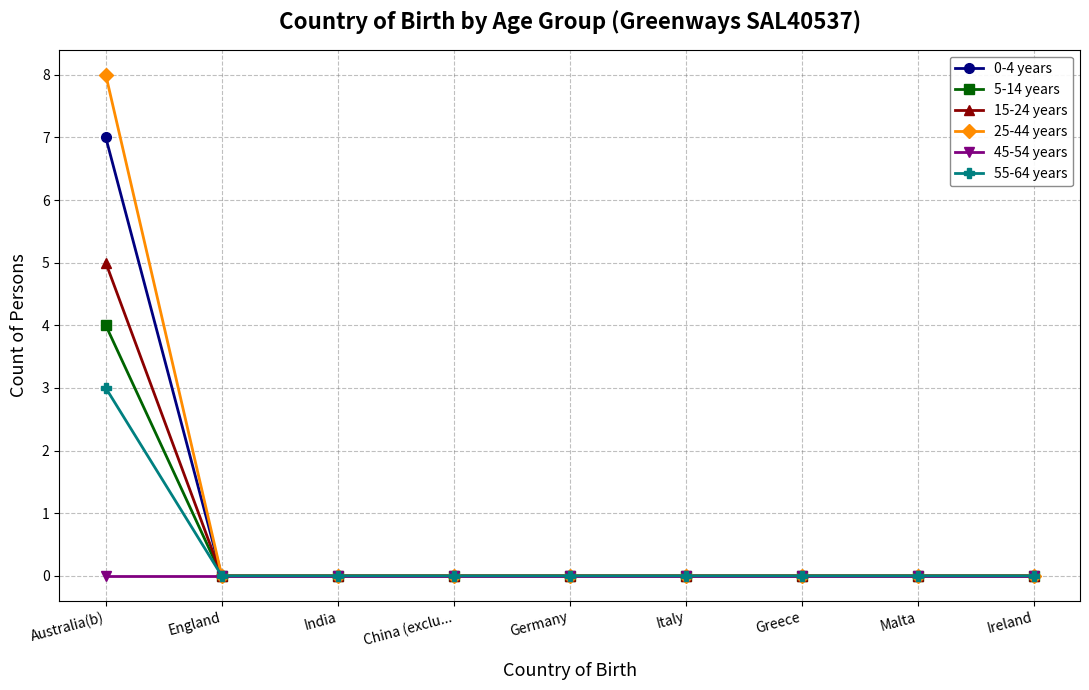

The value of 5-14 years at Germany is 0. True or false?

True